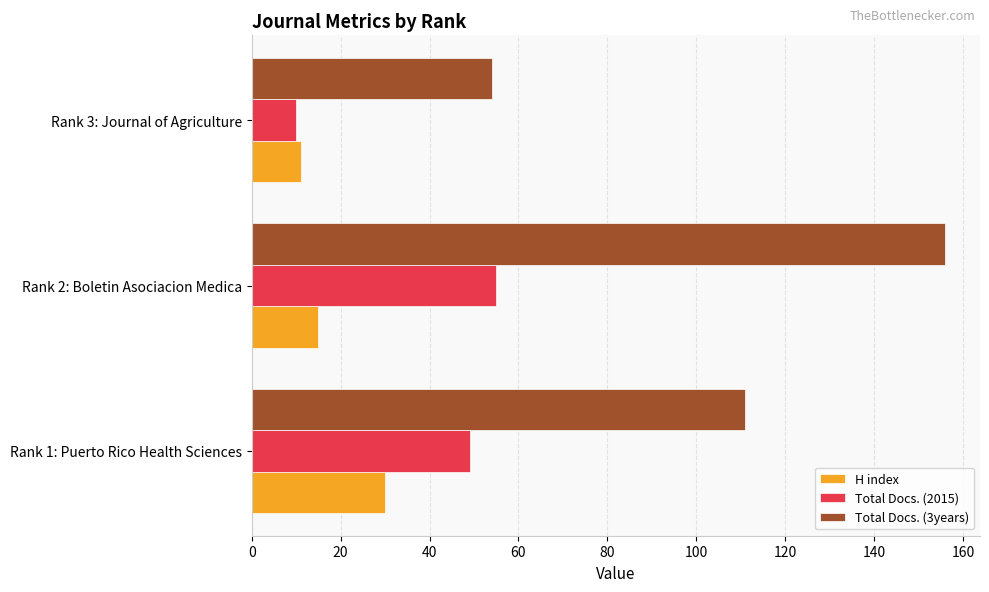

The value of H index at Rank 3: Journal of Agriculture is 5. True or false?

False